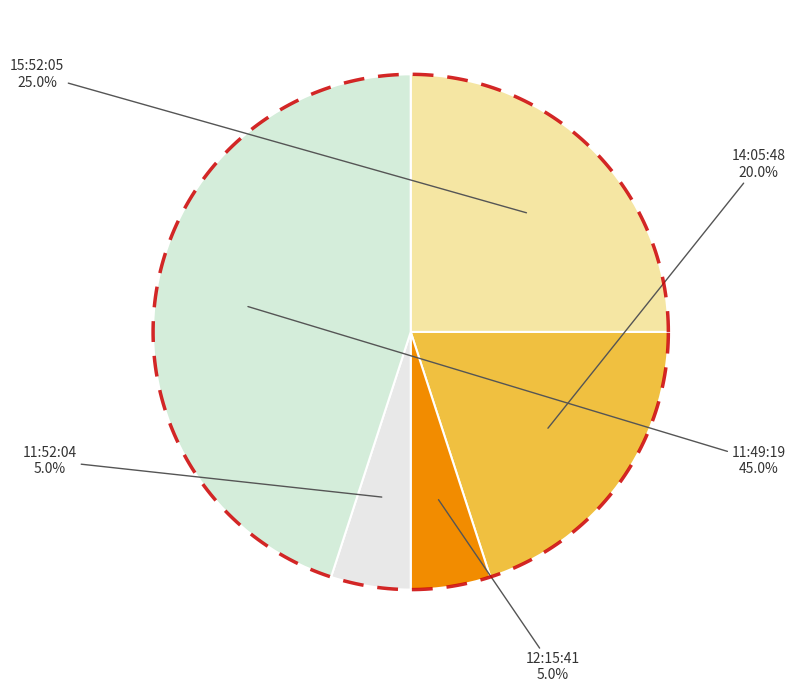

Which slice is the smallest?

12:15:41